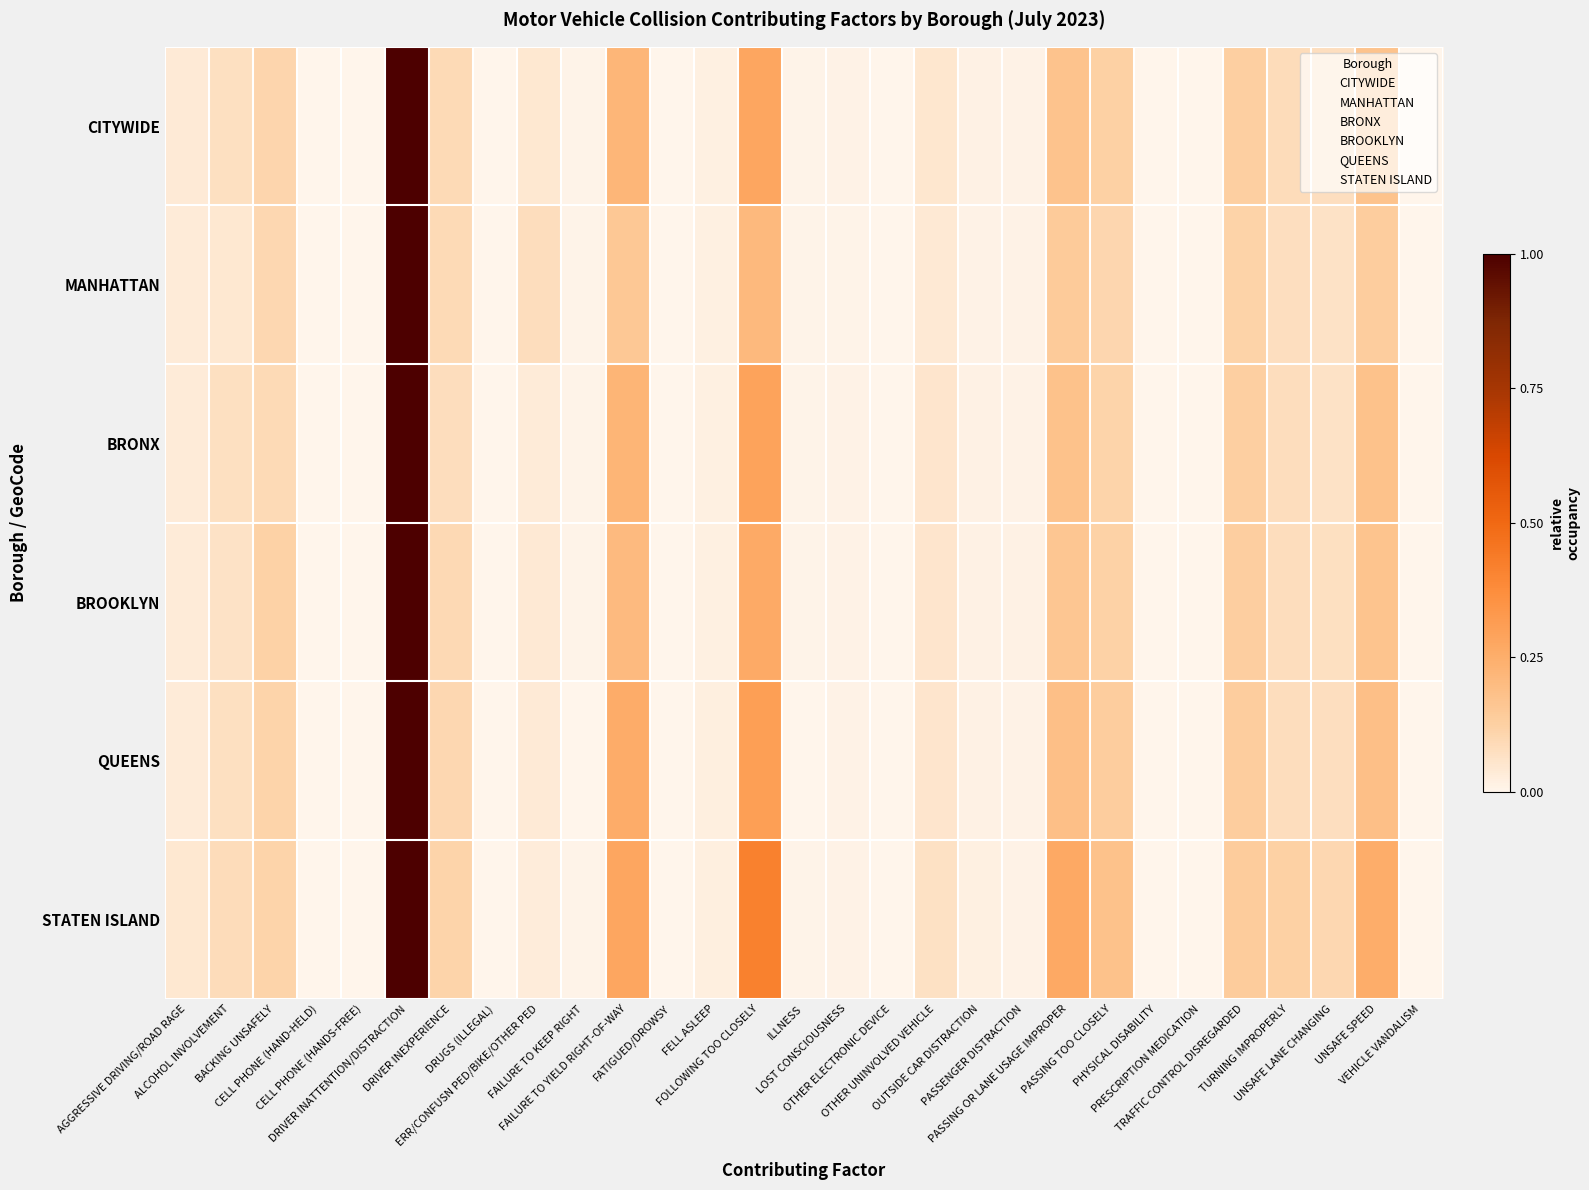

At CELL PHONE (HANDS-FREE), list the series in order from largest to smallest.

QUEENS, CITYWIDE, MANHATTAN, BRONX, BROOKLYN, STATEN ISLAND